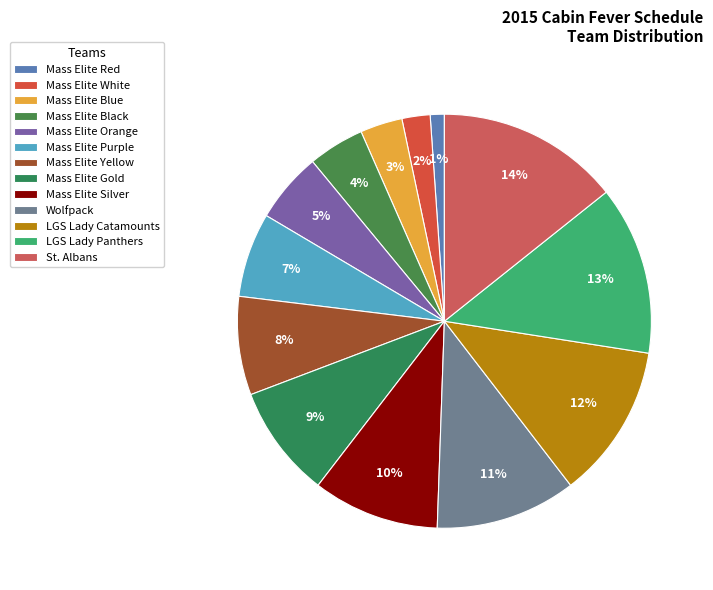

How much of the chart is everything except Mass Elite Black?

95.6%